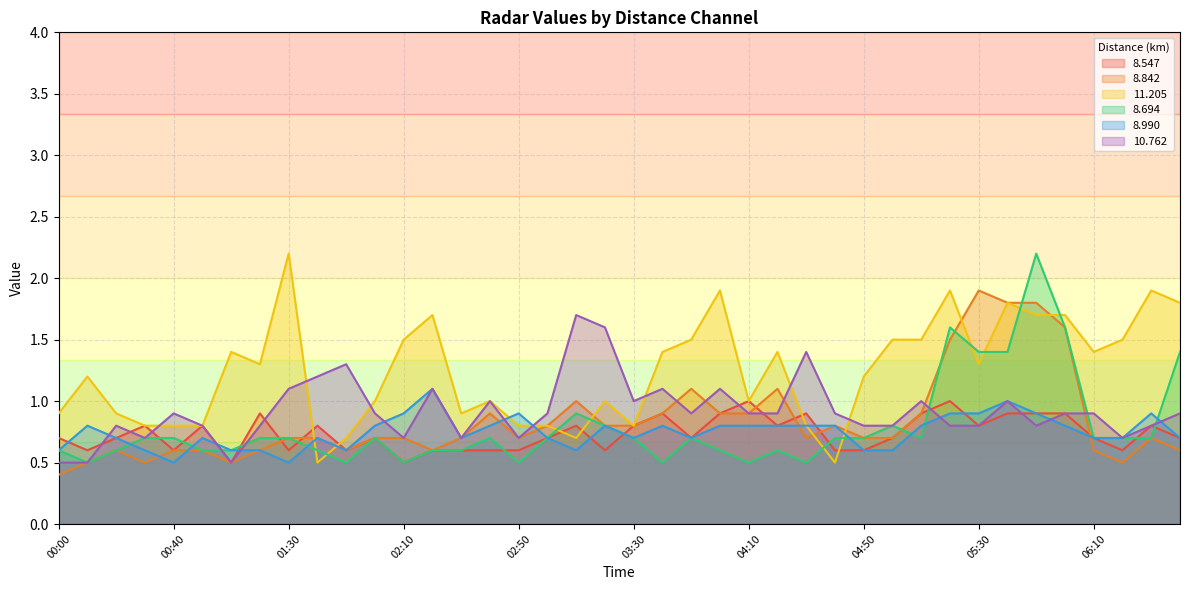

Reading left to right, transcribe all the data shown in this chart.

  8.547: 0.7	0.6	0.7	0.8	0.6	0.8	0.5	0.9	0.6	0.8	0.6	0.7	0.5	0.6	0.6	0.6	0.6	0.7	0.8	0.6	0.8	0.9	0.7	0.9	1.0	0.8	0.9	0.6	0.6	0.7	0.9	1.0	0.8	0.9	0.9	0.9	0.7	0.6	0.8	0.7
  8.842: 0.4	0.5	0.6	0.5	0.6	0.6	0.5	0.6	0.7	0.7	0.6	0.7	0.7	0.6	0.7	0.9	0.7	0.8	1.0	0.8	0.8	0.9	1.1	0.9	0.9	1.1	0.7	0.8	0.7	0.7	0.9	1.5	1.9	1.8	1.8	1.6	0.6	0.5	0.7	0.6
 11.205: 0.9	1.2	0.9	0.8	0.8	0.8	1.4	1.3	2.2	0.5	0.7	1.0	1.5	1.7	0.9	1.0	0.8	0.8	0.7	1.0	0.8	1.4	1.5	1.9	1.0	1.4	0.8	0.5	1.2	1.5	1.5	1.9	1.3	1.8	1.7	1.7	1.4	1.5	1.9	1.8
  8.694: 0.6	0.5	0.6	0.7	0.7	0.6	0.6	0.7	0.7	0.6	0.5	0.7	0.5	0.6	0.6	0.7	0.5	0.7	0.9	0.8	0.7	0.5	0.7	0.6	0.5	0.6	0.5	0.7	0.7	0.8	0.7	1.6	1.4	1.4	2.2	1.6	0.7	0.7	0.7	1.4
  8.990: 0.6	0.8	0.7	0.6	0.5	0.7	0.6	0.6	0.5	0.7	0.6	0.8	0.9	1.1	0.7	0.8	0.9	0.7	0.6	0.8	0.7	0.8	0.7	0.8	0.8	0.8	0.8	0.8	0.6	0.6	0.8	0.9	0.9	1.0	0.9	0.8	0.7	0.7	0.9	0.7
 10.762: 0.5	0.5	0.8	0.7	0.9	0.8	0.5	0.8	1.1	1.2	1.3	0.9	0.7	1.1	0.7	1.0	0.7	0.9	1.7	1.6	1.0	1.1	0.9	1.1	0.9	0.9	1.4	0.9	0.8	0.8	1.0	0.8	0.8	1.0	0.8	0.9	0.9	0.7	0.8	0.9